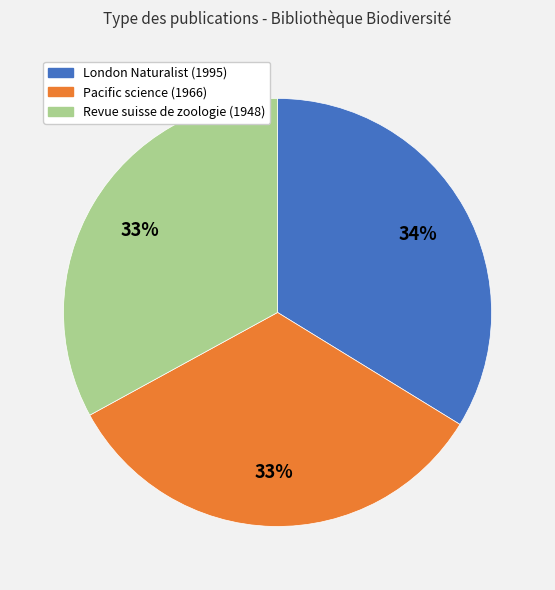

What is the ratio of the value at Revue suisse de zoologie (1948) to the value at London Naturalist (1995)?

1.0